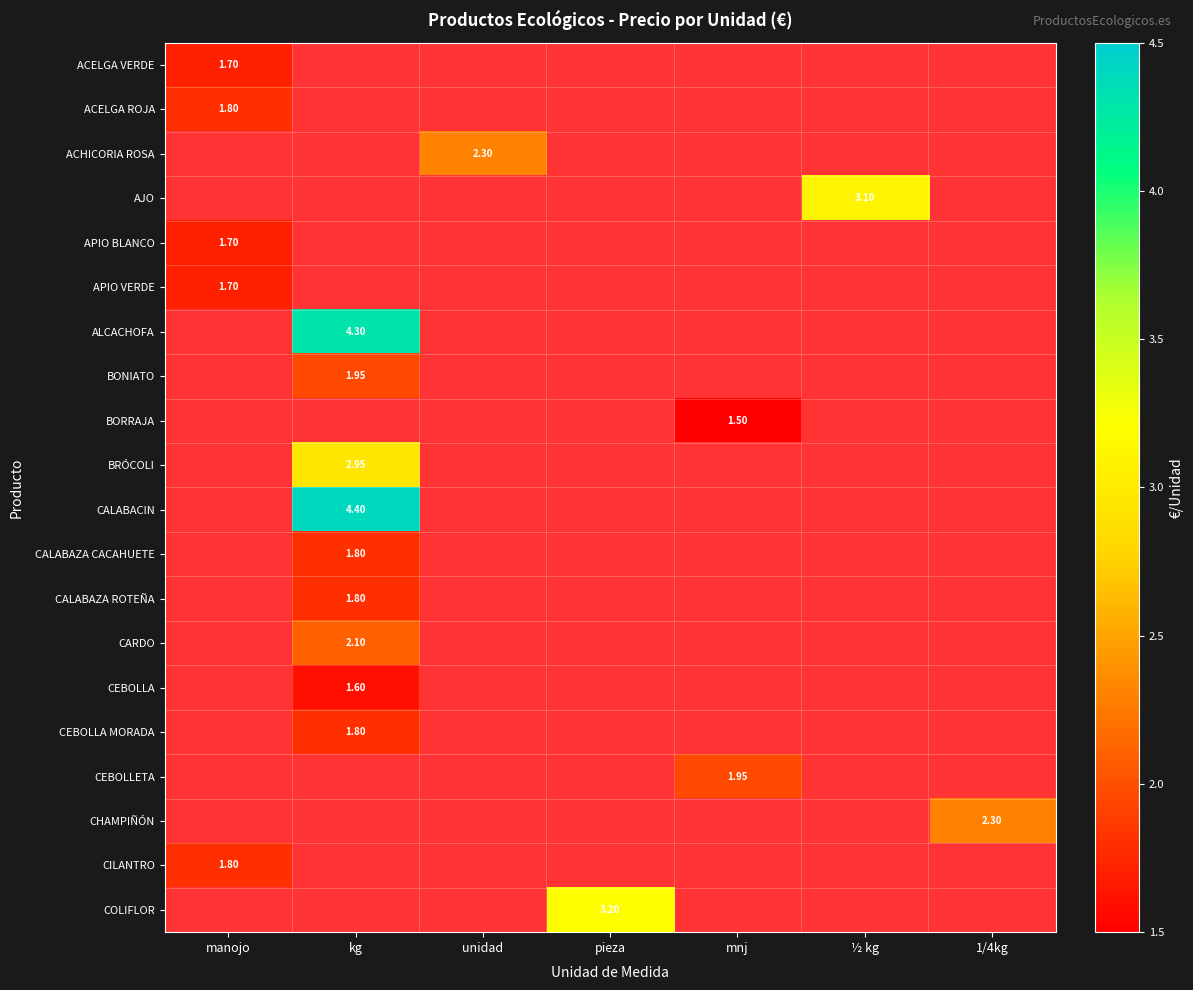

Between unidad and pieza, which series saw the biggest shift?

COLIFLOR